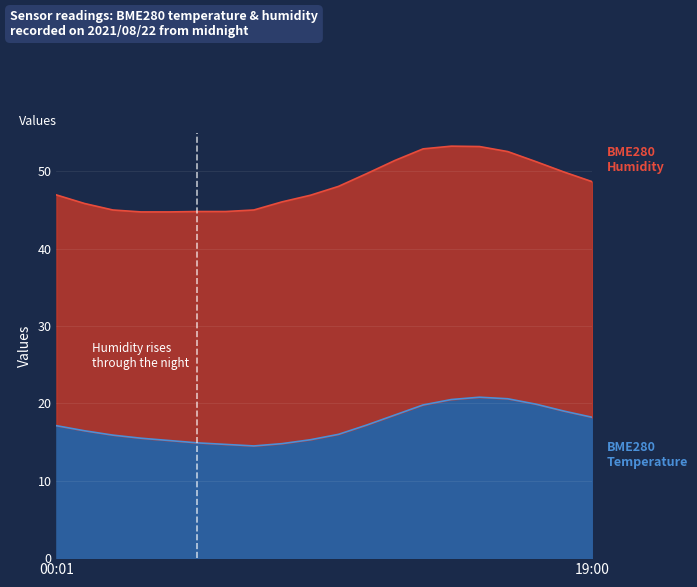

At which label is the value closest to 17?

00:01